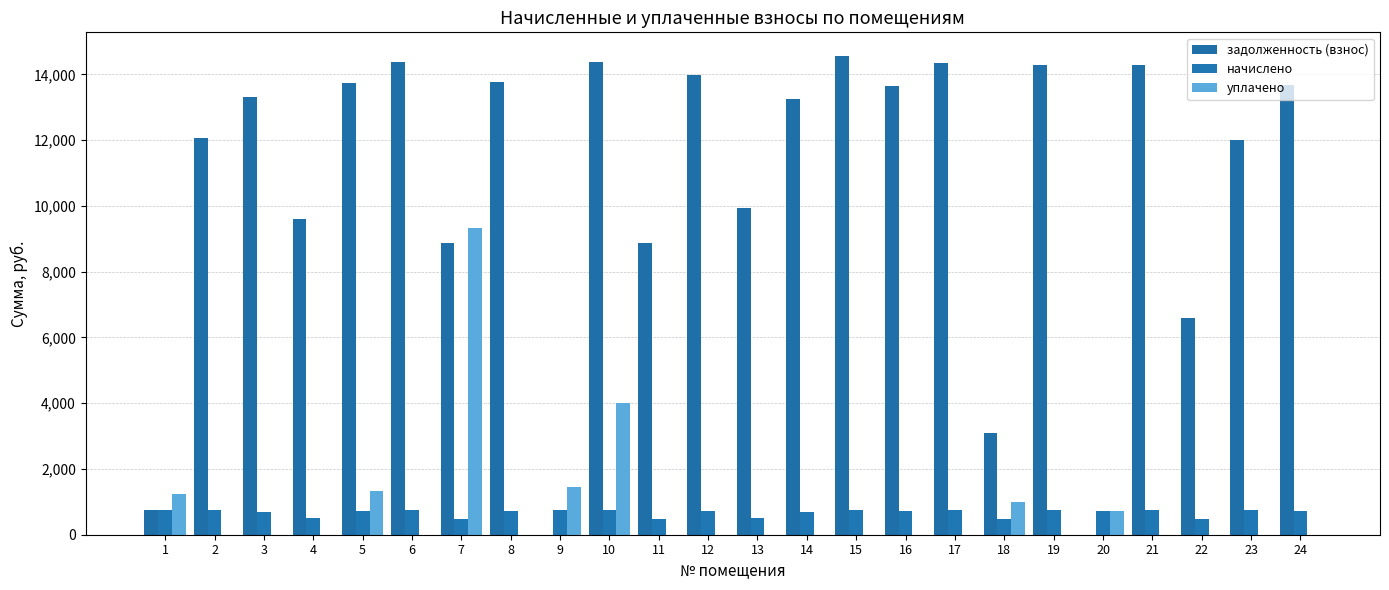

How many groups of bars are there?

24